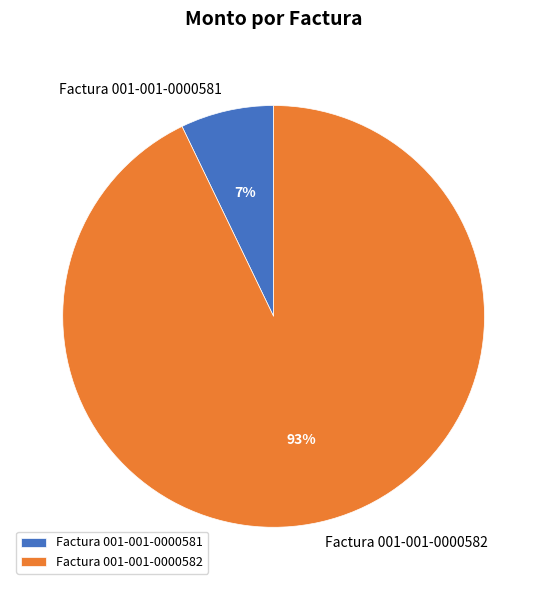

Rank the categories by value from highest to lowest.

Factura 001-001-0000582, Factura 001-001-0000581